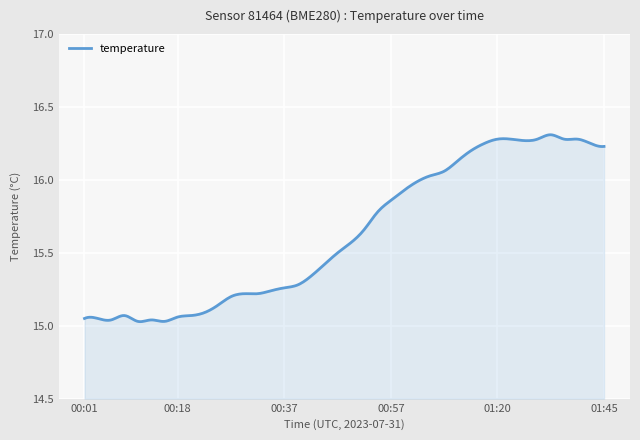

What is the difference between the maximum and minimum values?

1.3